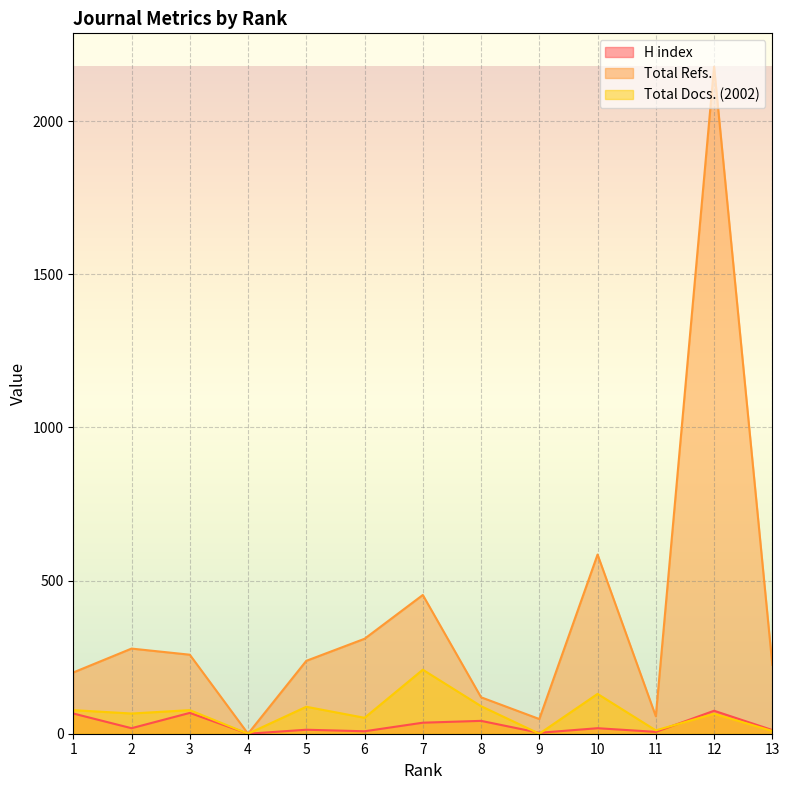

List the labels in order of Total Refs. value, smallest first.

4, 9, 11, 8, 1, 13, 5, 3, 2, 6, 7, 10, 12